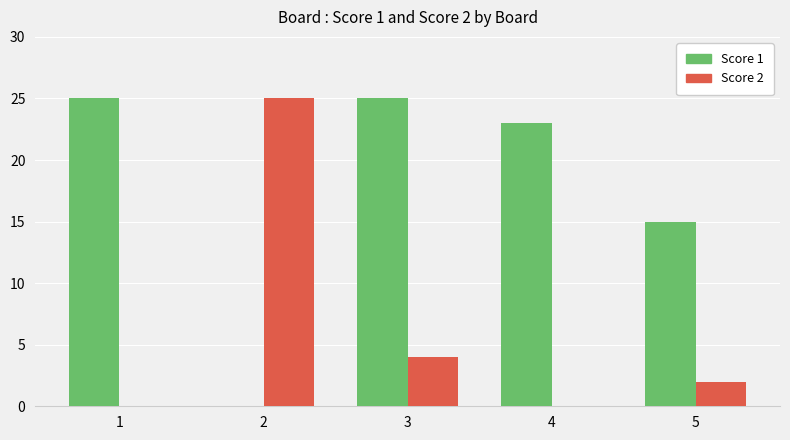

Reading left to right, extract all data points from this chart.

Score 1: 25	0	25	23	15
Score 2: 0	25	4	0	2